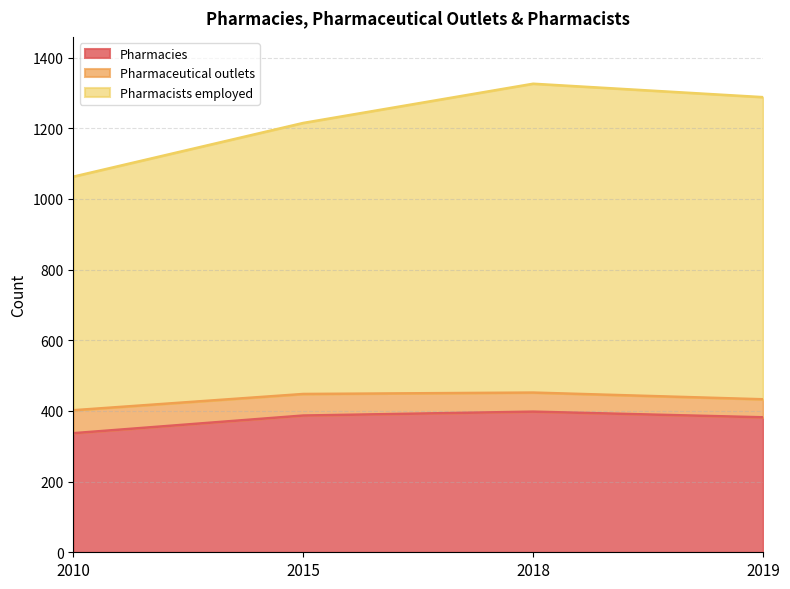

Where is the first local maximum for Pharmacies?

2018